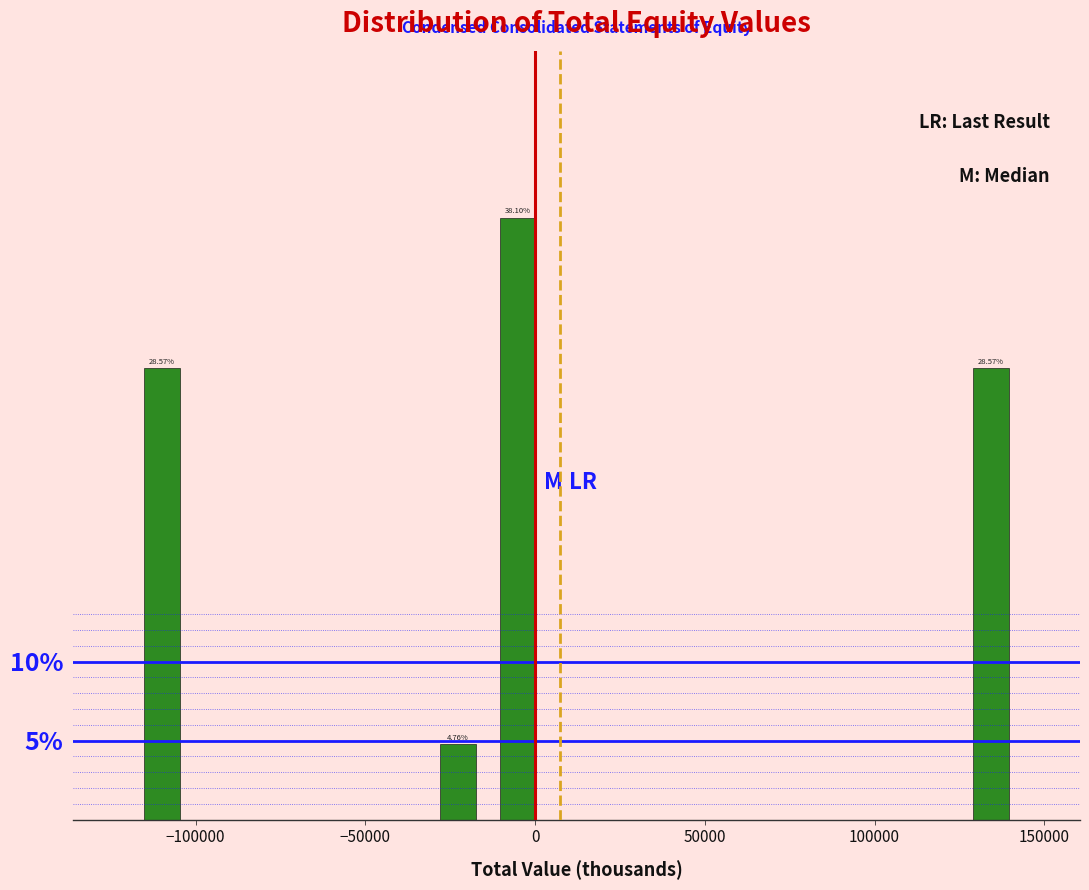

Read against the x-axis, roughly where is the centre of the tallest bar?

-5000